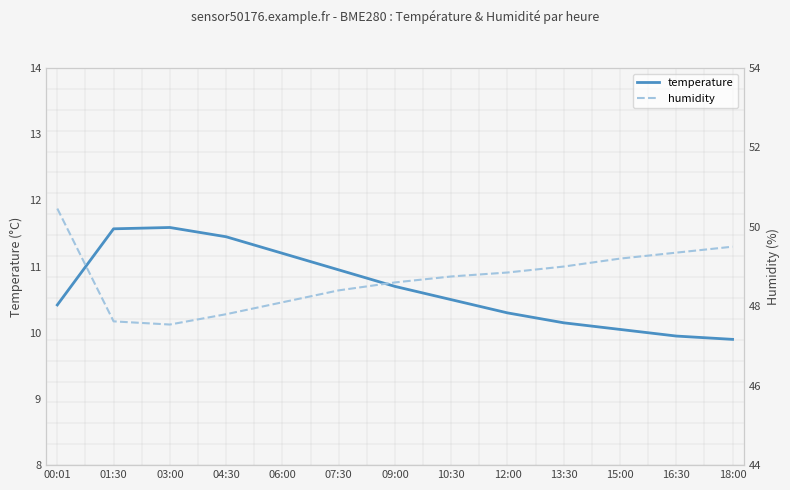

How many lines are shown in the chart?

2